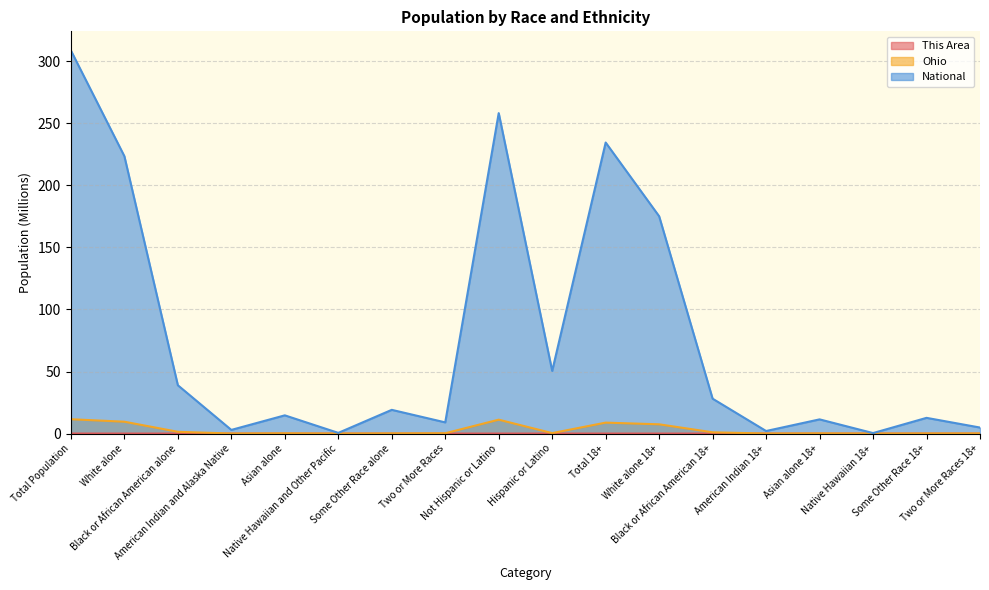

Between White alone and Total 18+, which is larger?

Total 18+